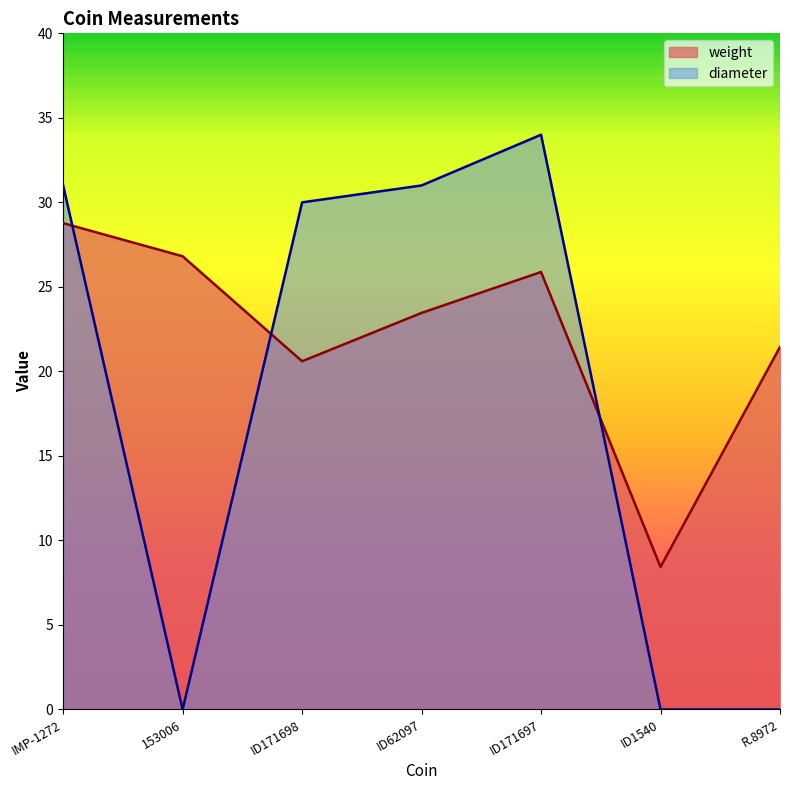

Which label corresponds to the smallest value in the chart?

153006